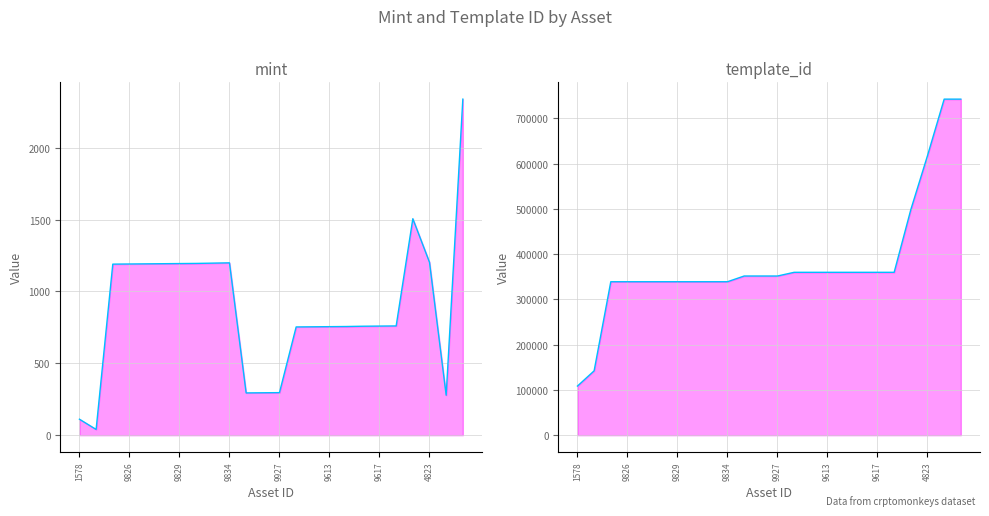

At which label does template_id reach its minimum?

1578